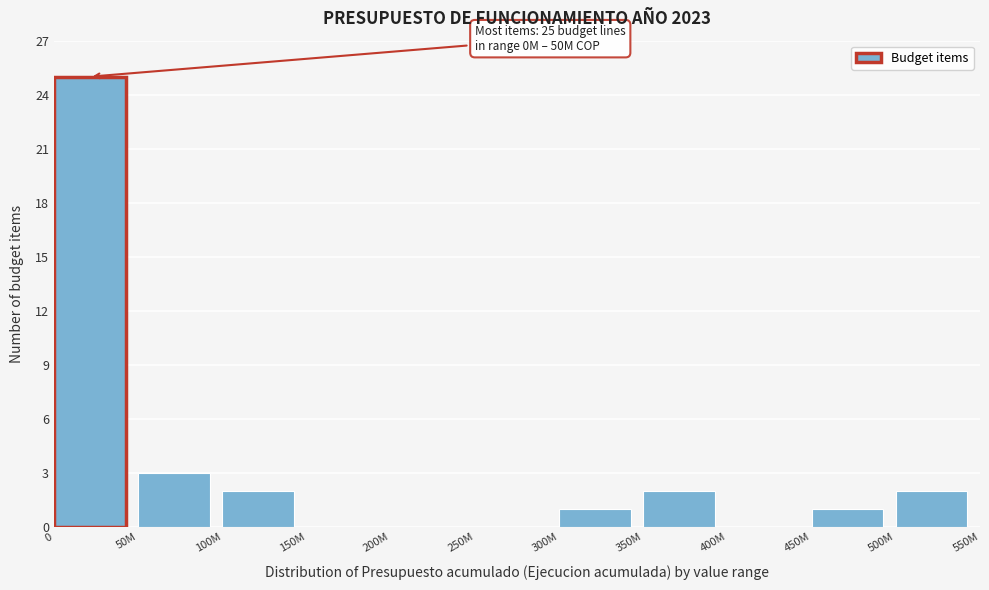

Reading right to left, what are all the values shown in this chart?

500M=2	450M=1	400M=0	350M=2	300M=1	250M=0	200M=0	150M=0	100M=2	50M=3	0=25